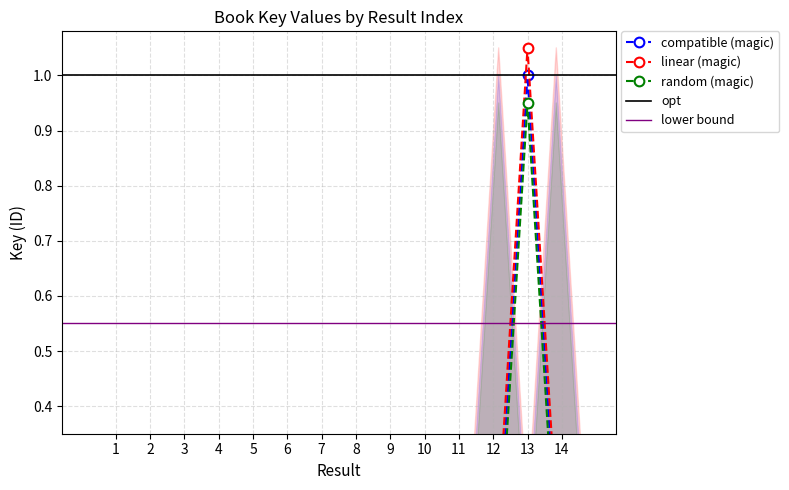

True or false: linear (magic) has a value of 0.2 at 9.

False